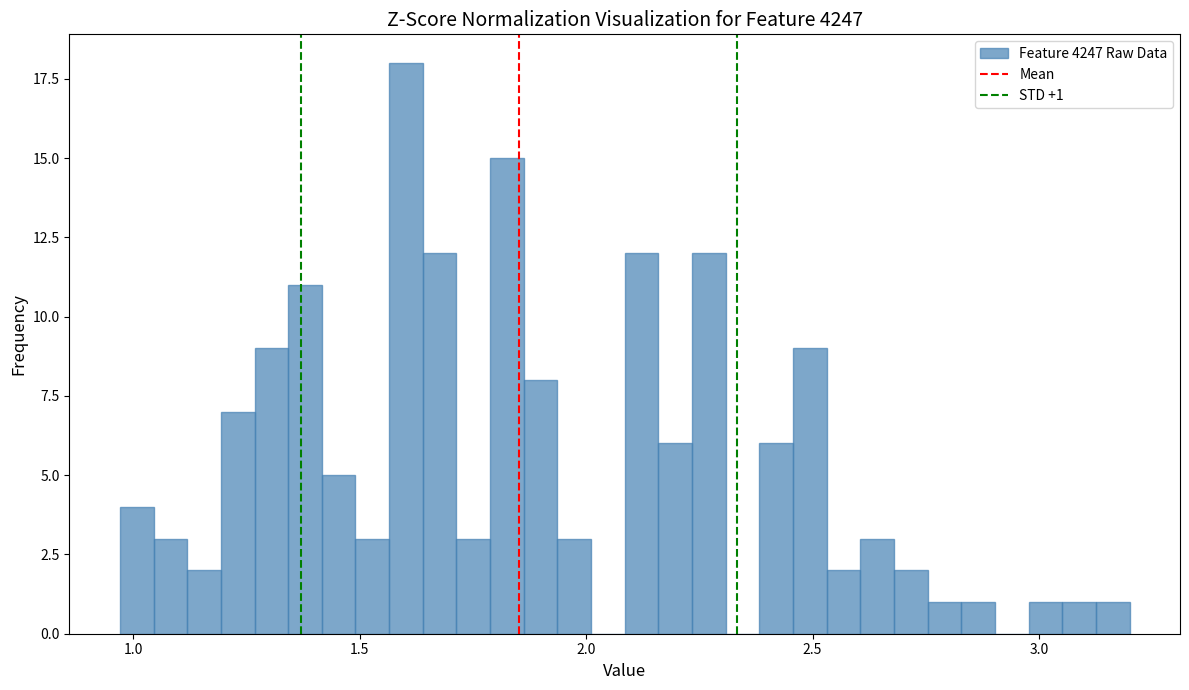

Read against the x-axis, roughly where is the centre of the tallest bar?

1.60